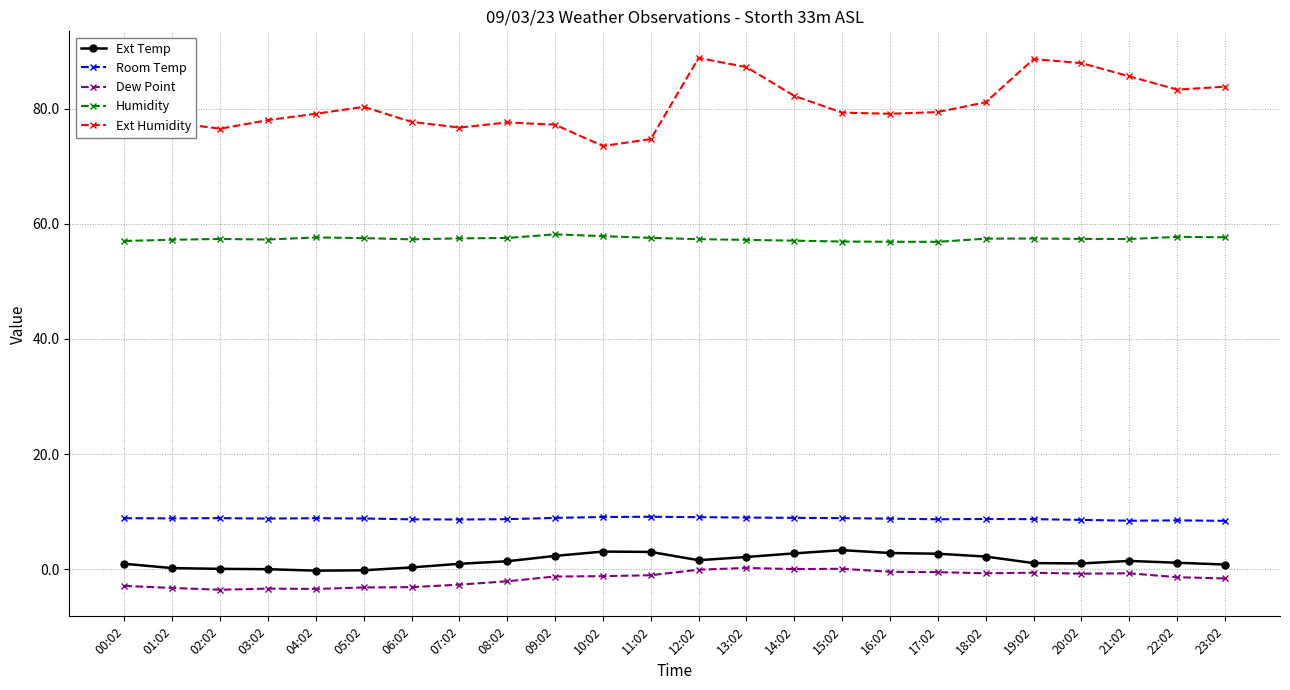

How many data points does each series have?

24